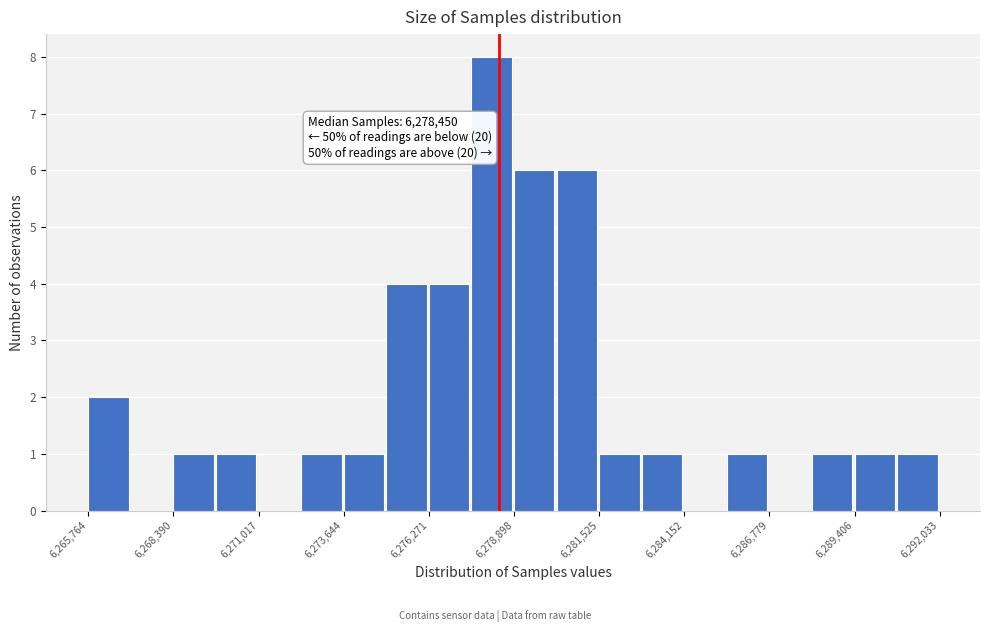

Around what value on the x-axis is the tallest bar? Give the approximate position of its centre, as read against the axis.

6278000